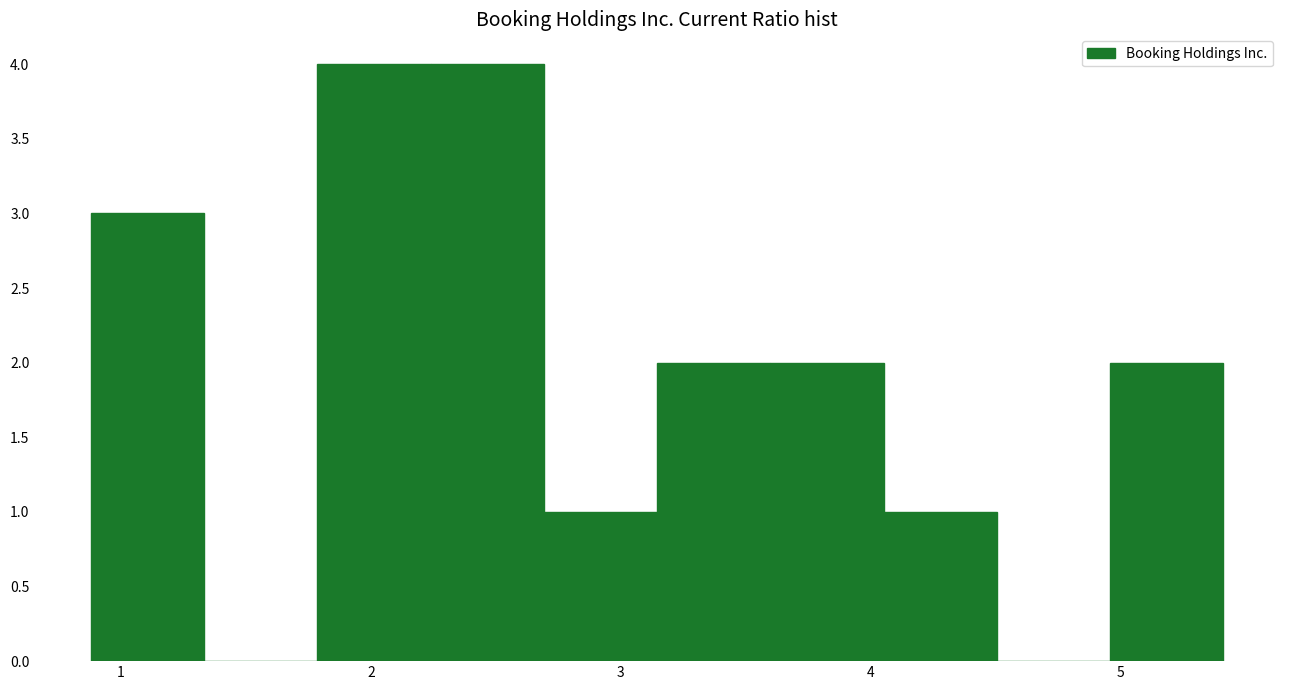

Reading left to right, list every bar in this chart as the range it spans on the x-axis followed by its height. Neither the bar edges nor the heights are printed on the chart, so give them approximately, as read against the axes.

0.9 to 1.3: 3
1.3 to 1.8: 0
1.8 to 2.2: 4
2.2 to 2.7: 4
2.7 to 3.1: 1
3.1 to 3.6: 2
3.6 to 4.1: 2
4.1 to 4.5: 1
4.5 to 5.0: 0
5.0 to 5.4: 2